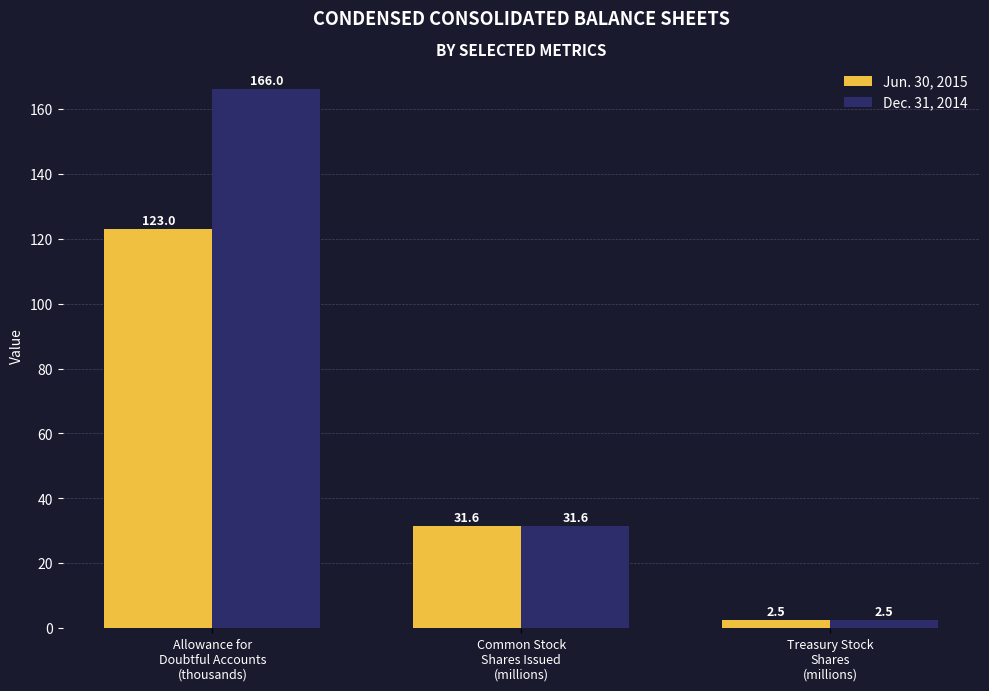

How many distinct data groups are displayed?

2